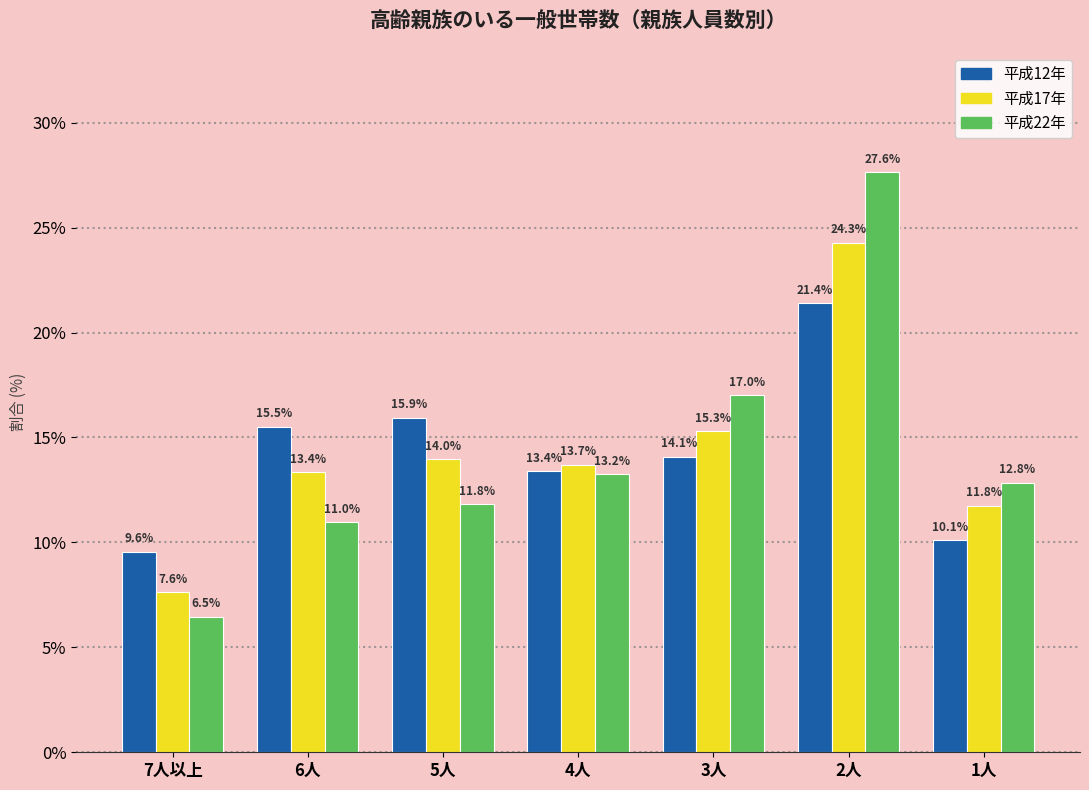

Reading left to right, list all the values displayed in this chart.

平成12年: 9.6	15.5	15.9	13.4	14.1	21.4	10.1
平成17年: 7.6	13.4	14.0	13.7	15.3	24.3	11.8
平成22年: 6.5	11.0	11.8	13.2	17.0	27.6	12.8